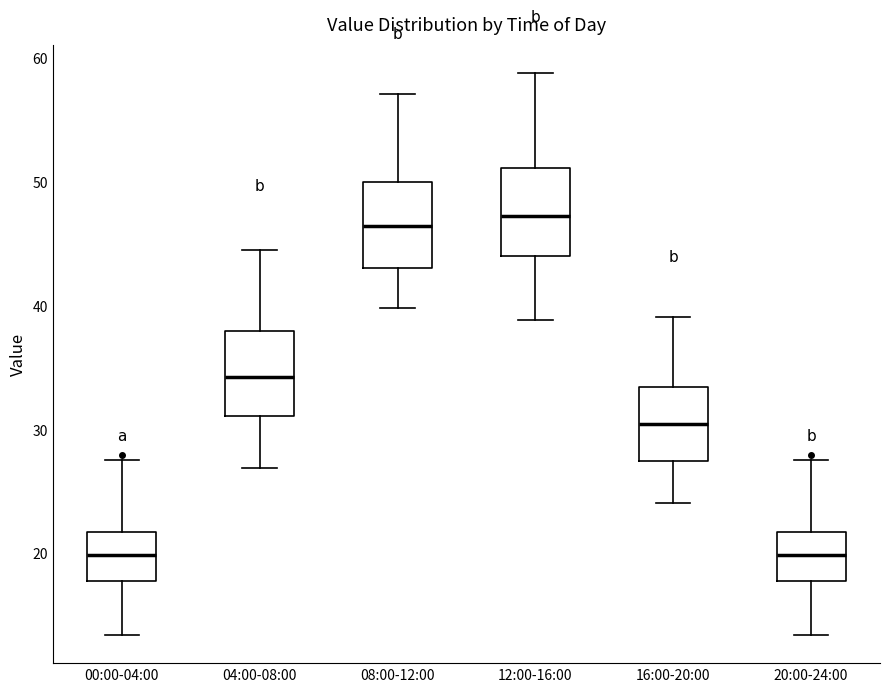

Reading left to right, transcribe this box plot: for each box, give where its median line is, the range the box spans, and where its two whiskers end, as read against the y-axis. The values are not printed on the chart, so give them approximately, as read against the axis.

00:00-04:00: median 20, box 18 to 22, whiskers 13 to 28
04:00-08:00: median 34, box 31 to 38, whiskers 27 to 44
08:00-12:00: median 46, box 43 to 50, whiskers 40 to 57
12:00-16:00: median 47, box 44 to 51, whiskers 39 to 59
16:00-20:00: median 30, box 27 to 33, whiskers 24 to 39
20:00-24:00: median 20, box 18 to 22, whiskers 13 to 28